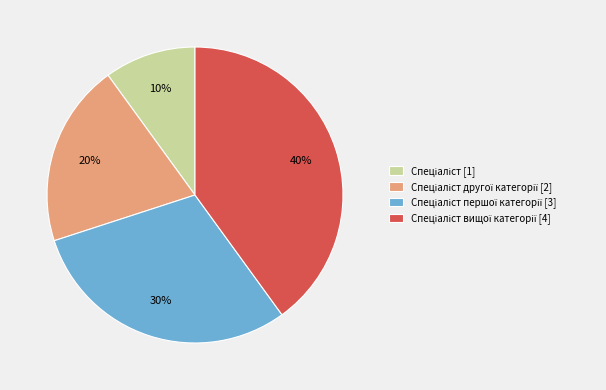

Is there any slice that represents more than half of the pie?

No